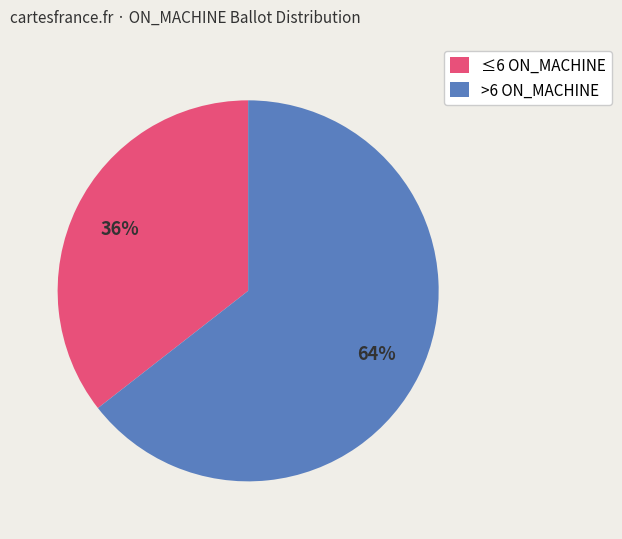

Between >6 ON_MACHINE and ≤6 ON_MACHINE, which is larger?

>6 ON_MACHINE